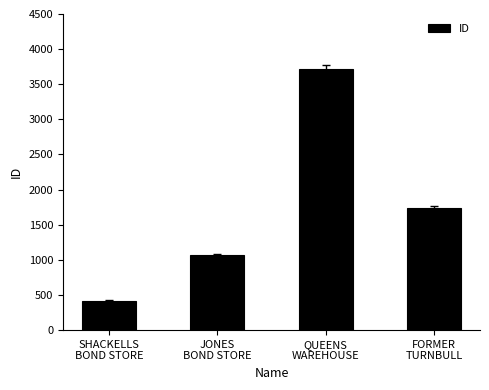

How many bars are there in total?

4